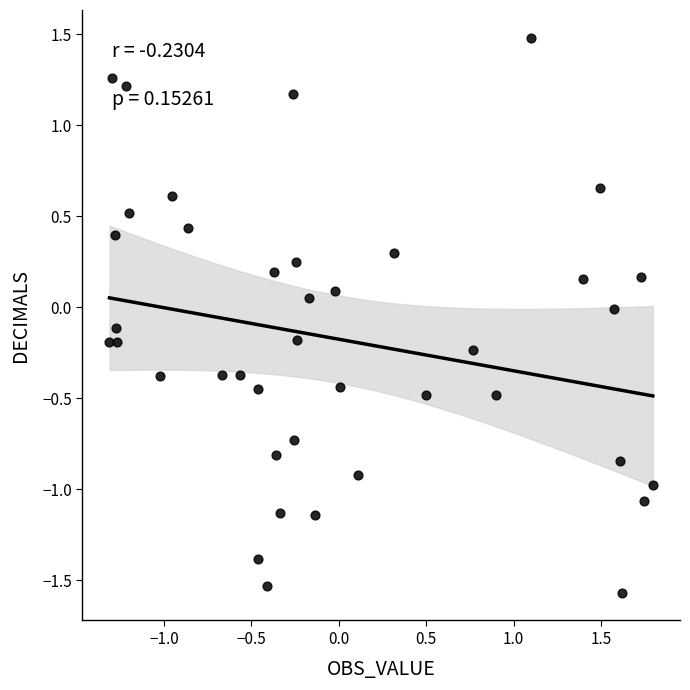

What is the range of Y values (max minus min)?

3.0